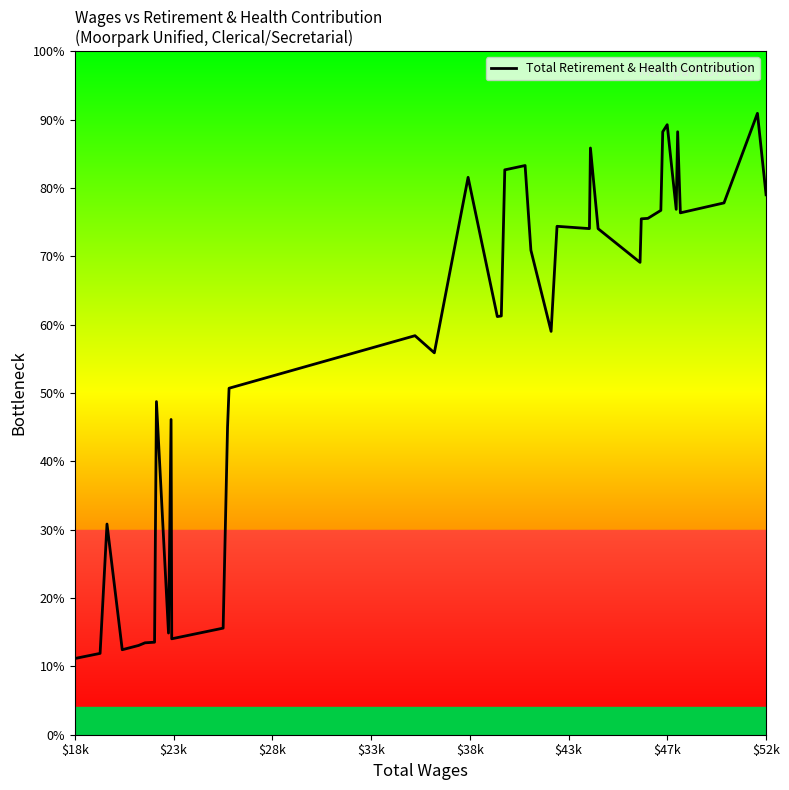

How many points are higher than both their immediate neighbors (excluding endpoints)?

11